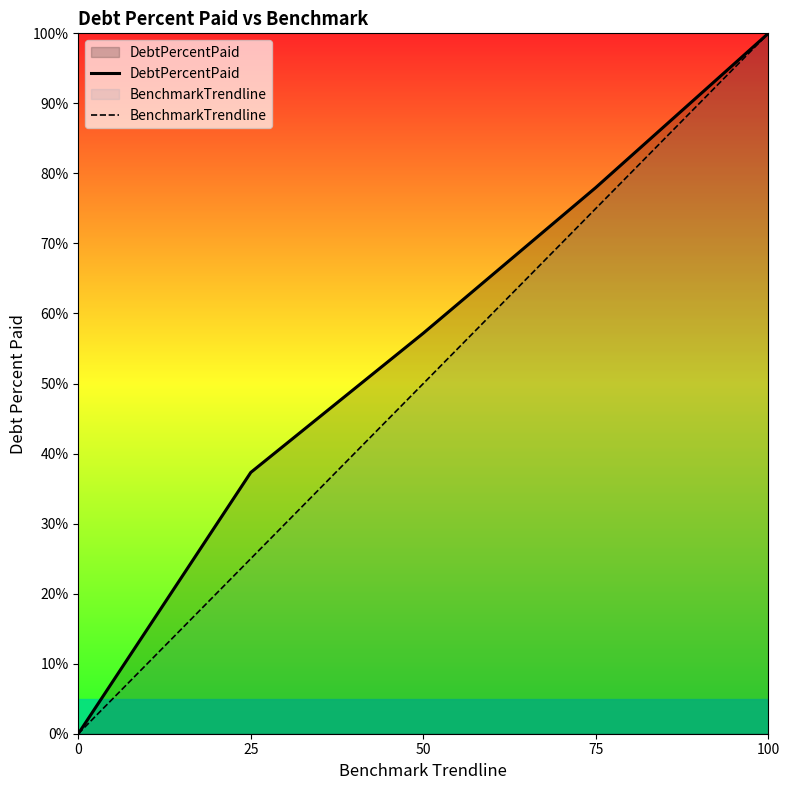

The value of BenchmarkTrendline at 25 is 25.0. True or false?

True